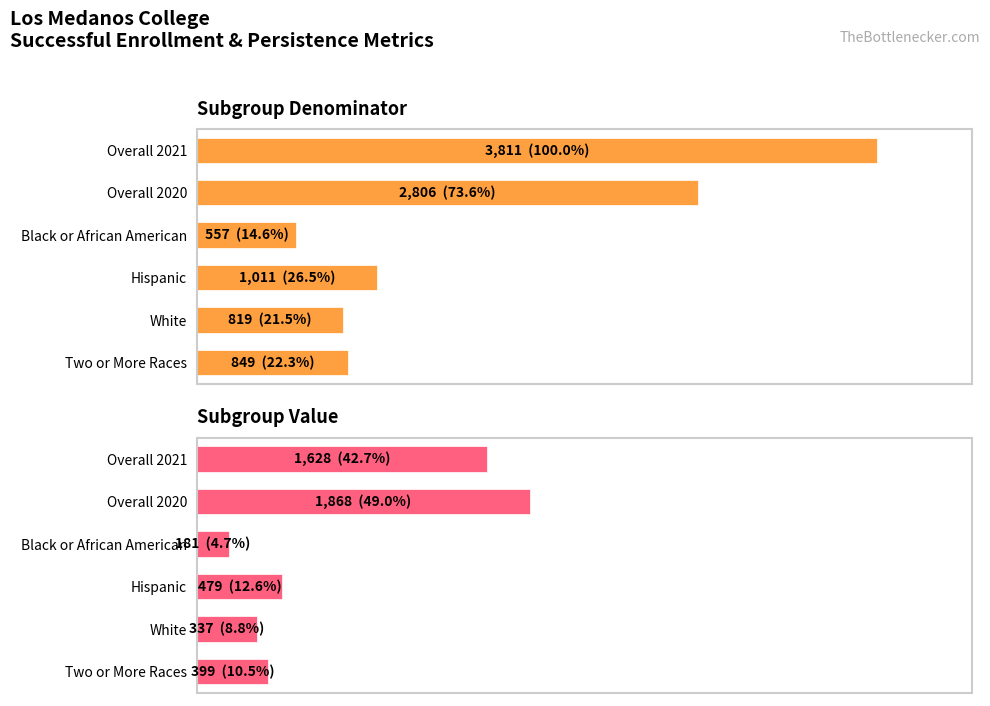

What is the total value across all series at Black or African American?

738